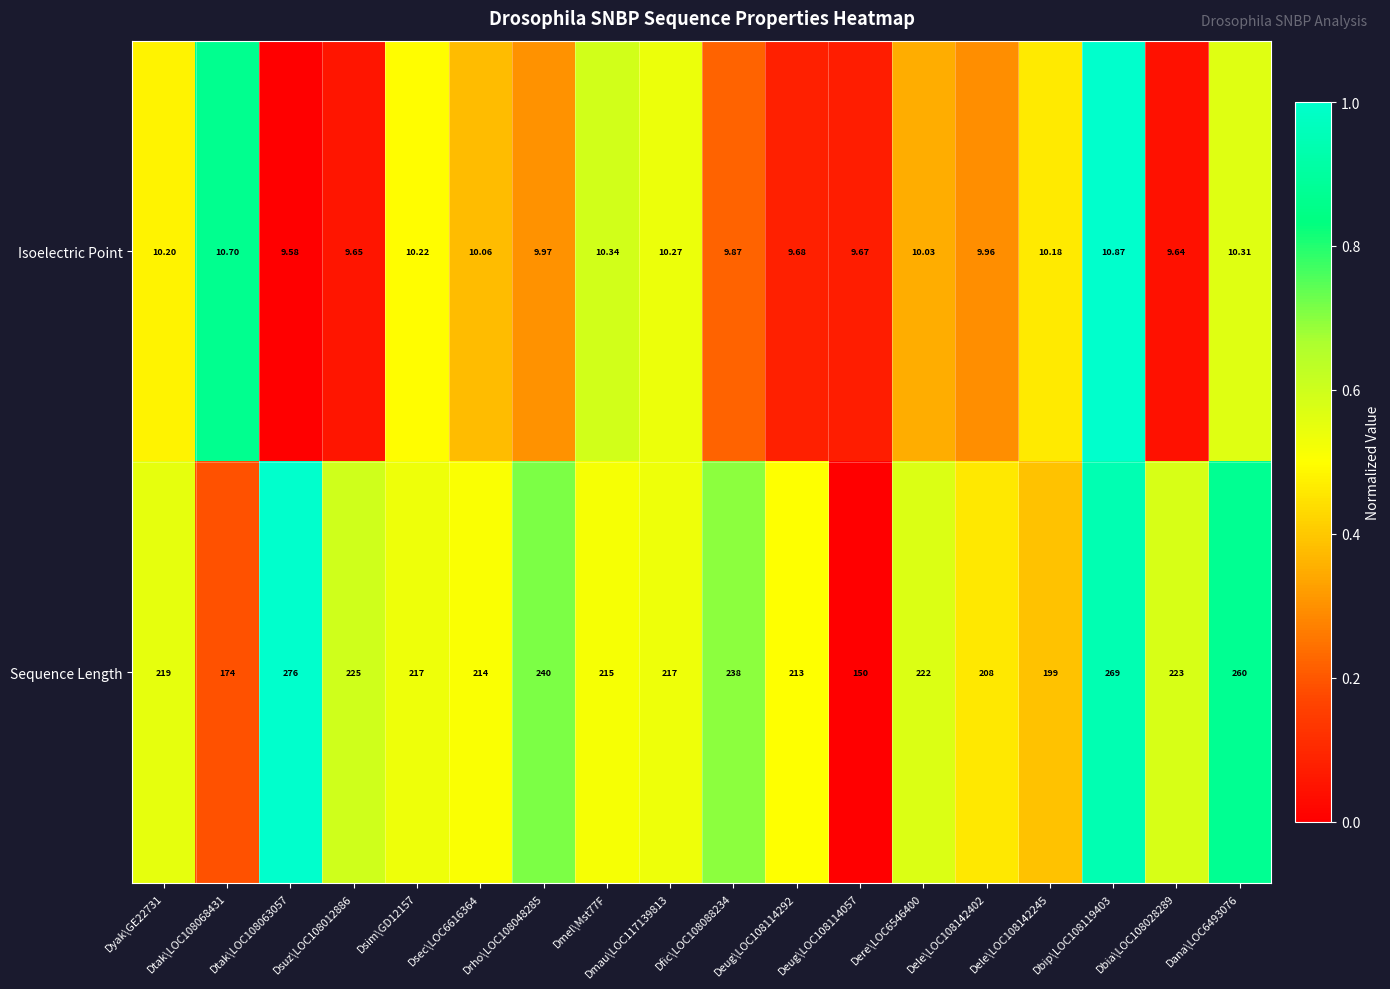

How many distinct data groups are displayed?

2